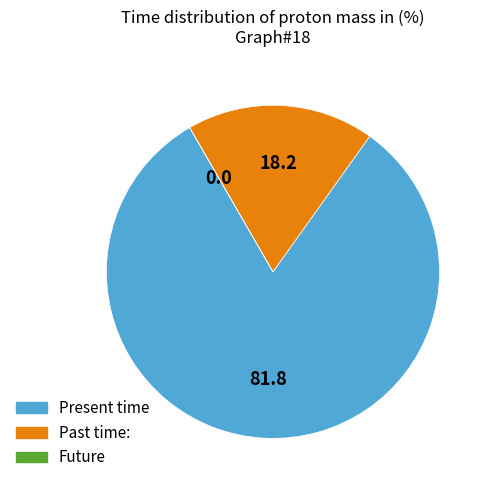

Is there a majority slice in this chart?

Yes